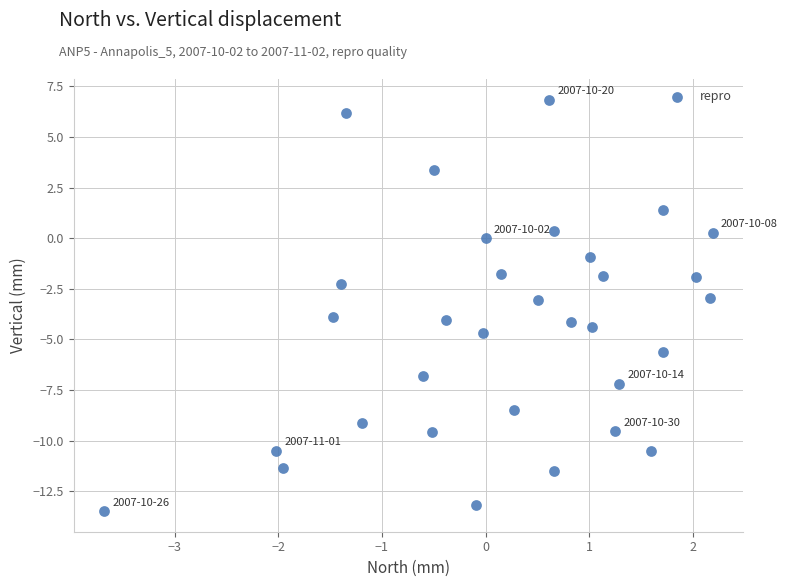

What is the range of Y values (max minus min)?

20.3